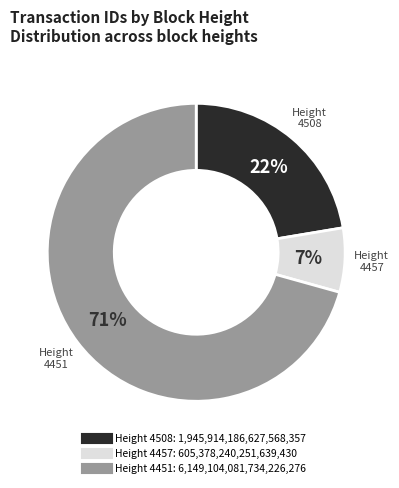

To the nearest percent, what is the average slice percentage?

33%